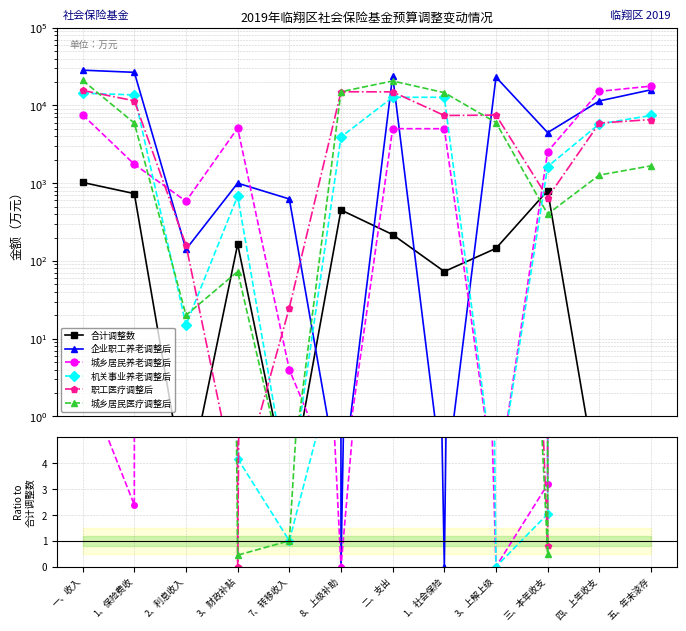

How many interior local valleys does the 合计调整数 series have?

3